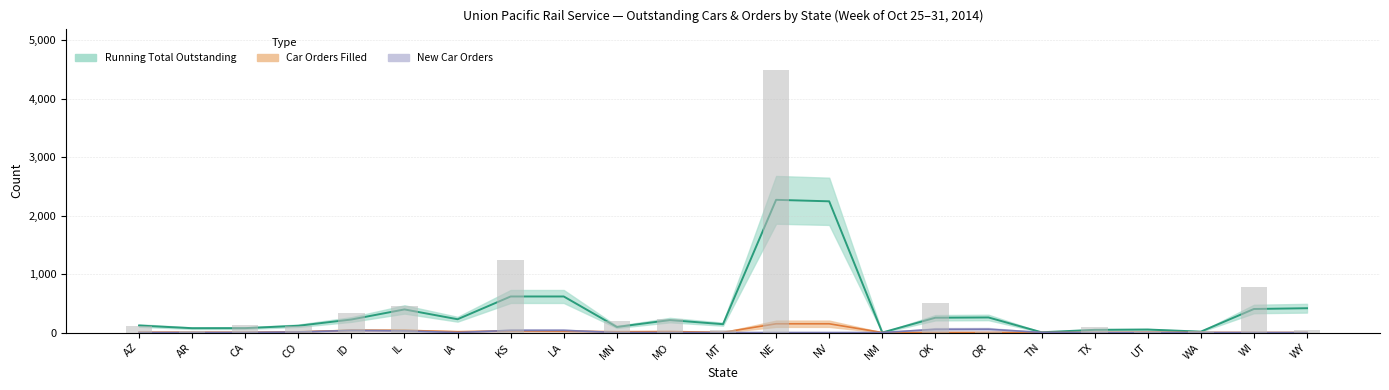

At MN, list the series in order from largest to smallest.

Running Total Outstanding, Number of Car Orders Filled, Number of New Car Orders